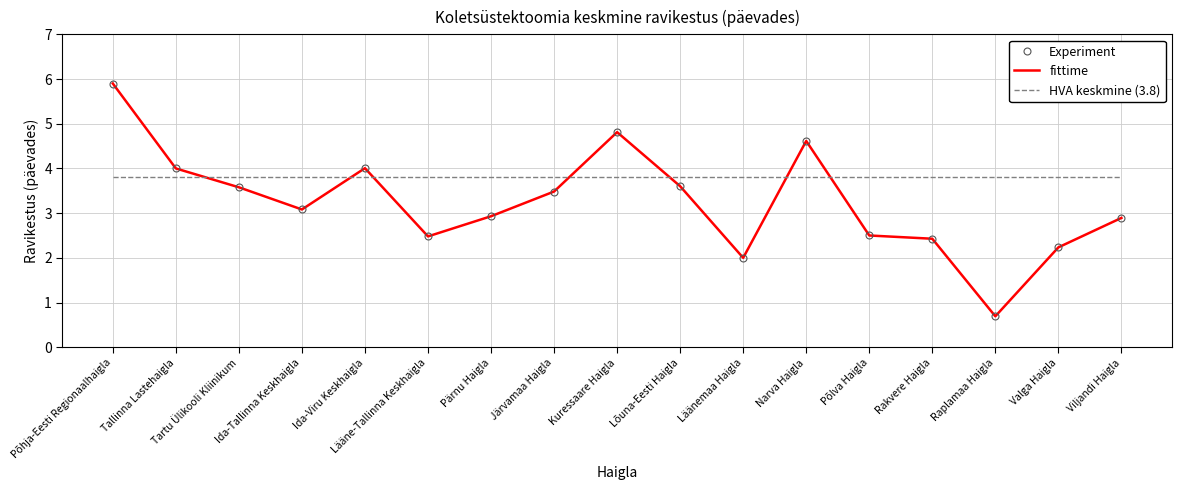

At which category does Experiment reach its first local valley?

Ida-Tallinna Keskhaigla